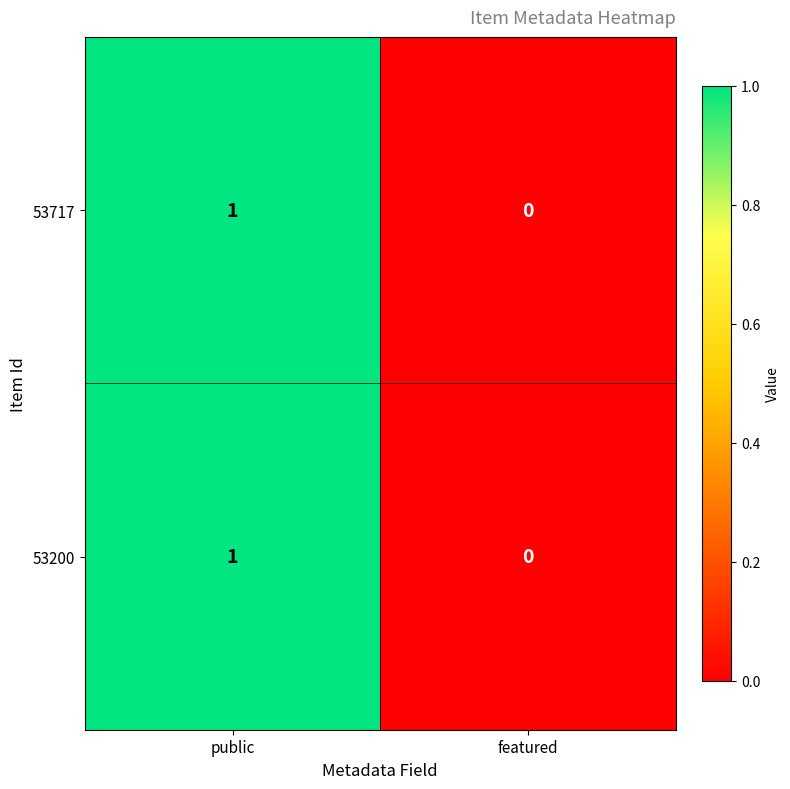

Which category has the highest value in the 53717 series?

public